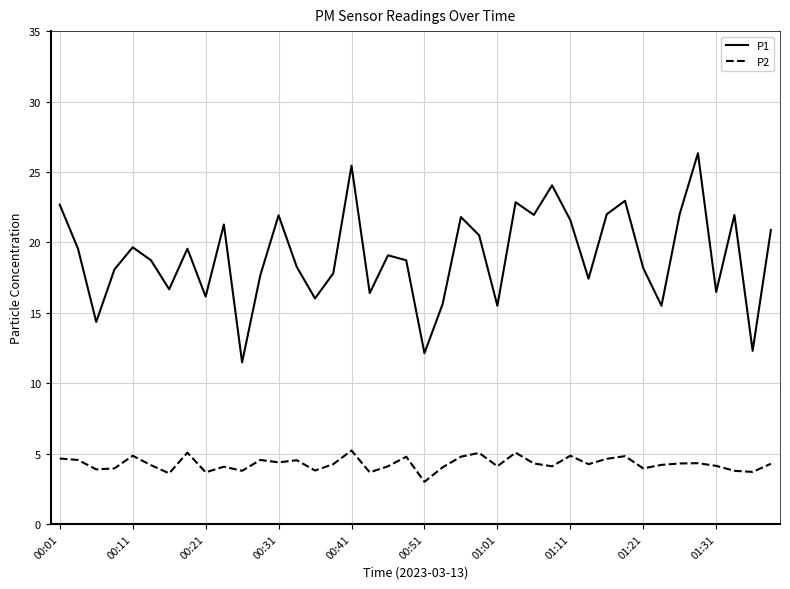

List the series in order of their peak value, lowest first.

P2, P1